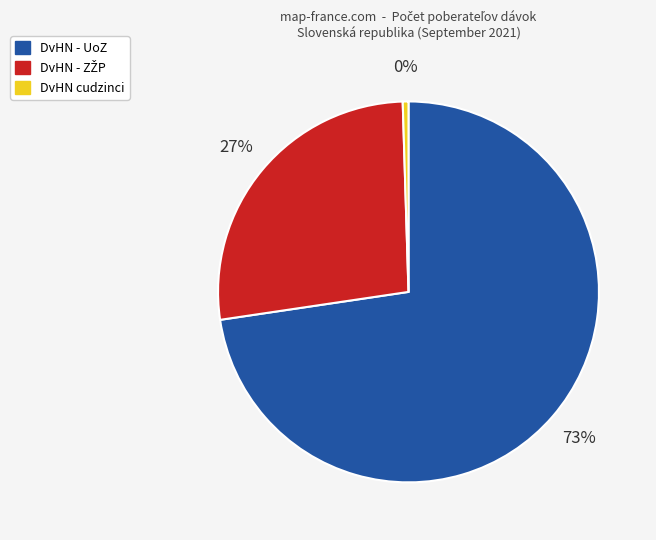

Which category has the smallest portion of the pie?

DvHN cudzinci